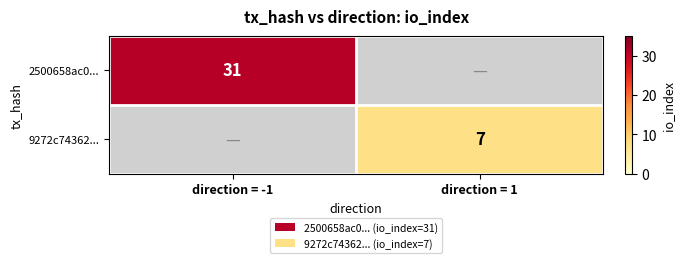

What is the greatest value displayed?

31.0